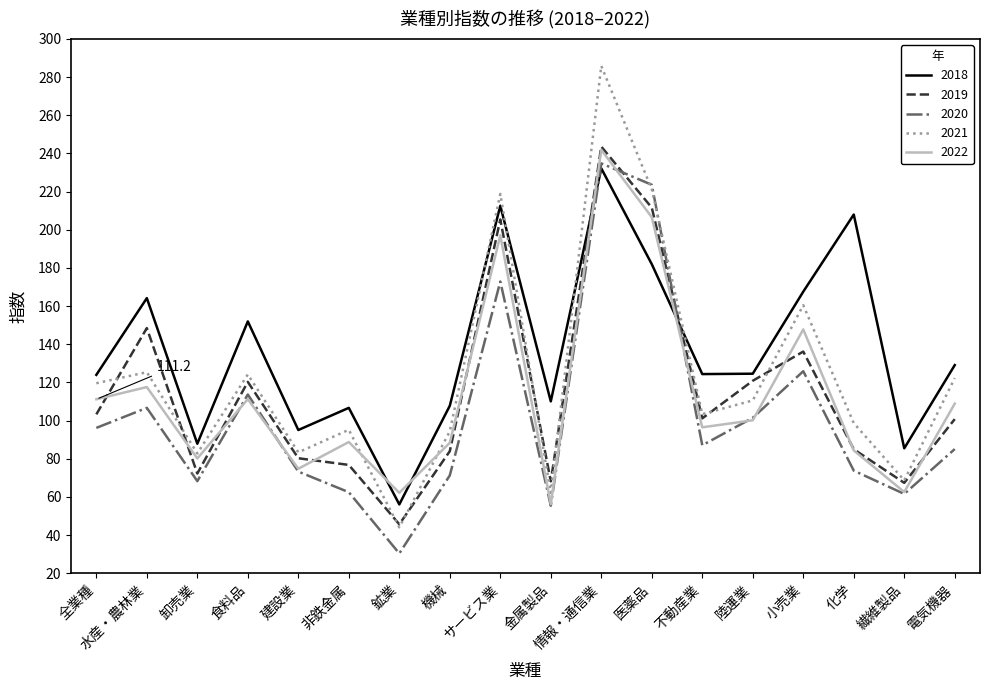

Does the chart have visible grid lines?

No